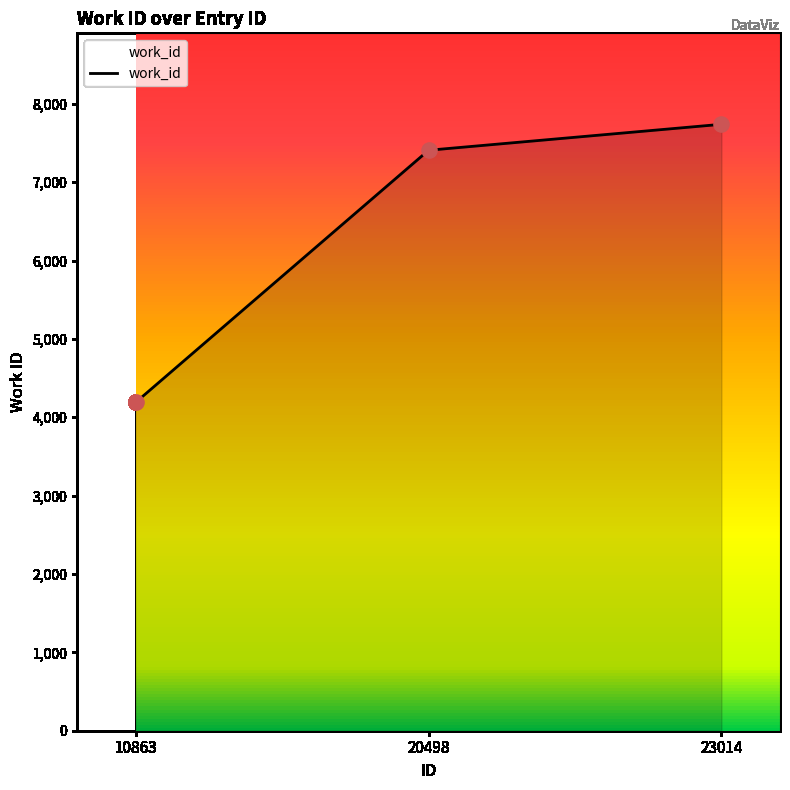

Which has a higher value, 23014 or 20498?

23014